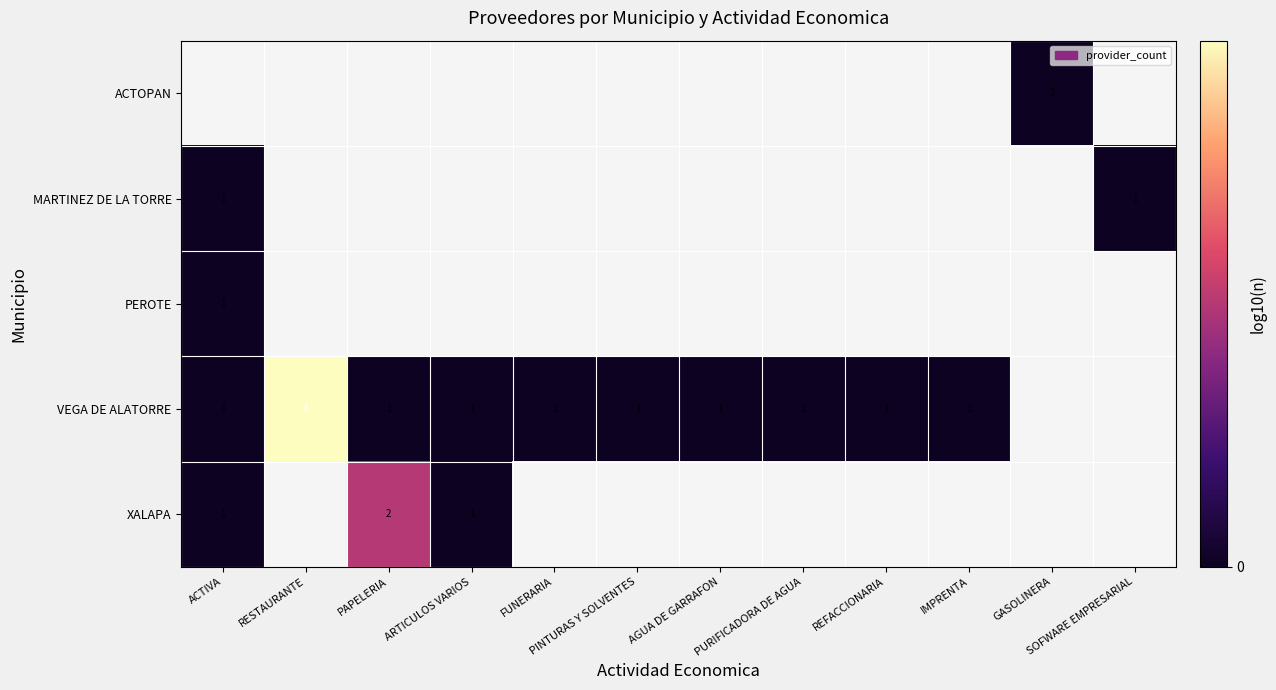

Which category has the highest value across all series?

RESTAURANTE